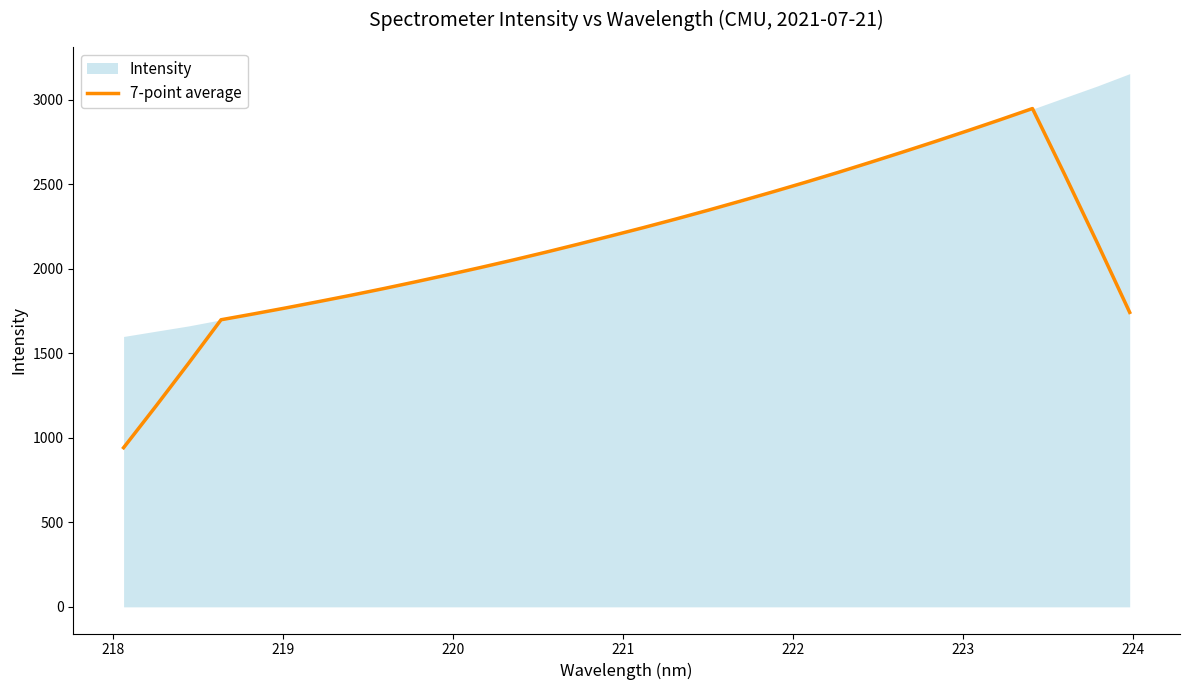

What is the highest value of the 7-point average series?

2948.2